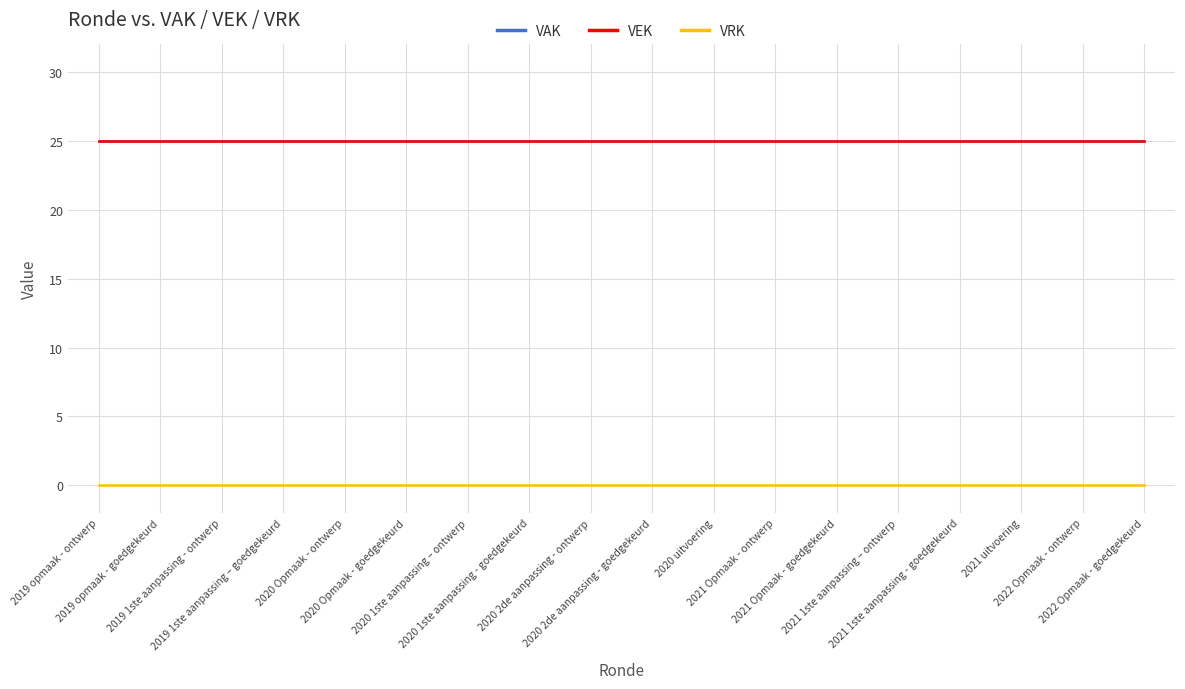

The VAK series shows 25 at 2020 2de aanpassing - ontwerp. True or false?

True